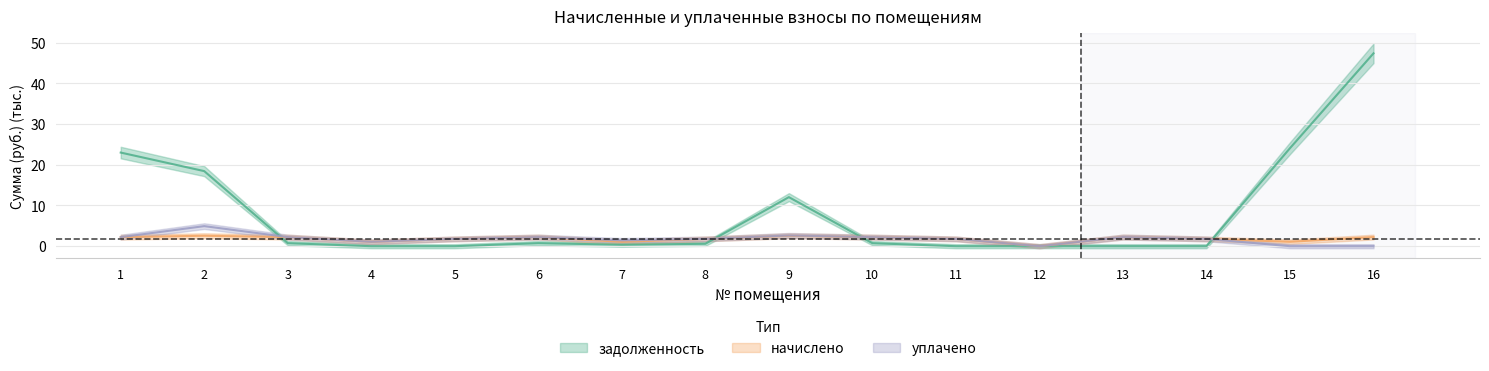

The задолженность series shows 32.1 at 15. True or false?

False